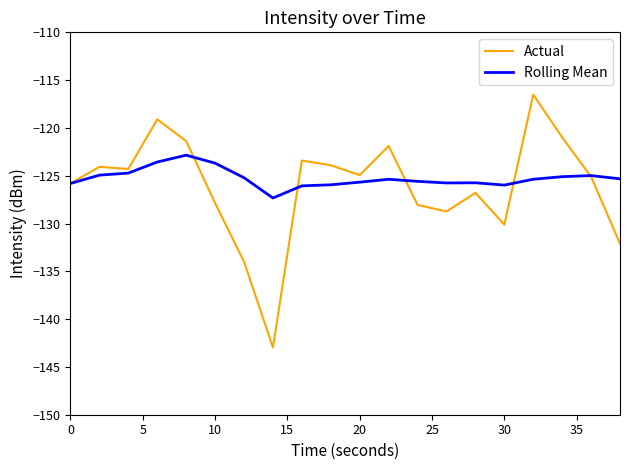

What is the highest value of the Actual series?

-116.5